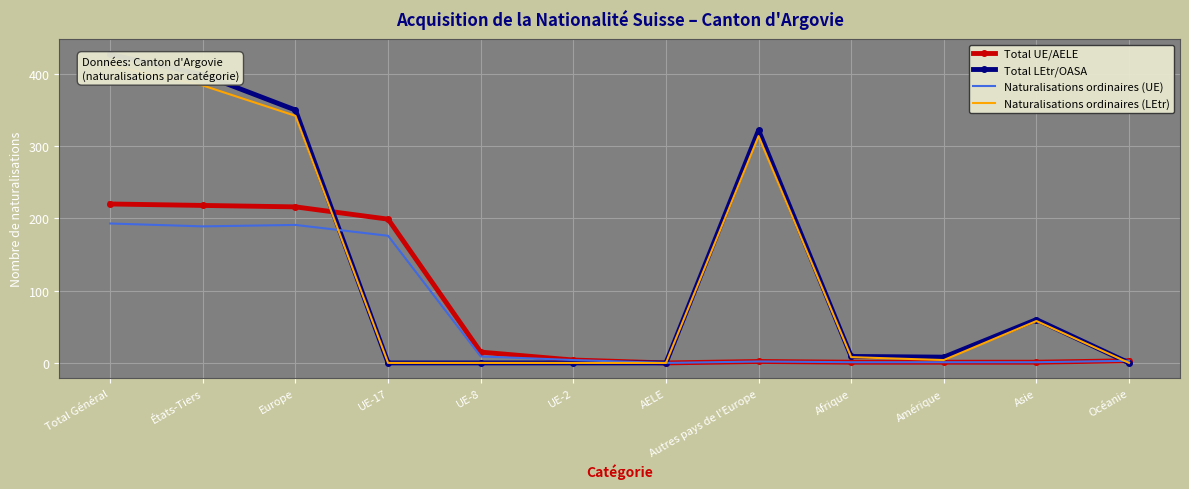

Where is the first local maximum for Total UE/AELE?

Autres pays de l'Europe